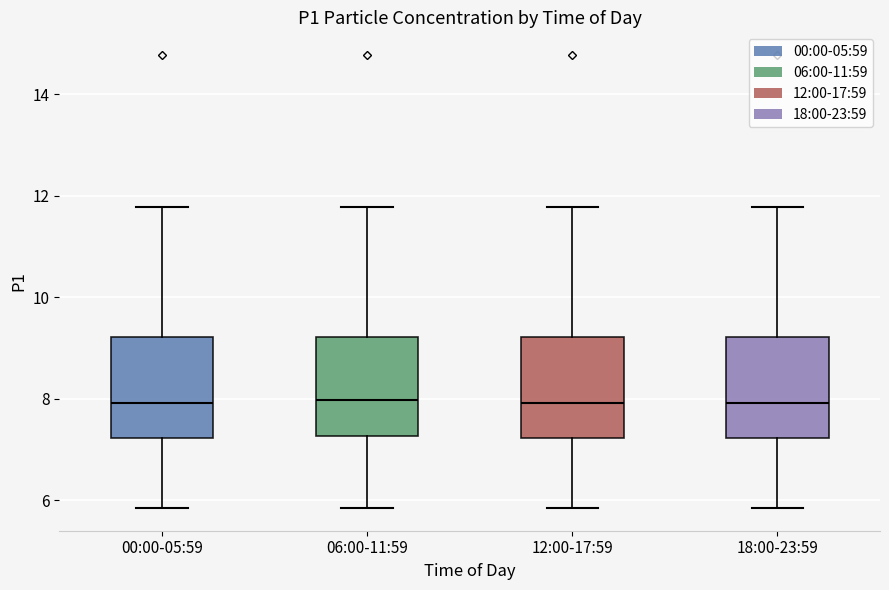

Reading left to right, read every box against the y-axis: the position of its median line, the range the box covers, and the ends of its whiskers. The values are not printed on the chart, so give them approximately, as read against the axis.

00:00-05:59: median 8.0, box 7.2 to 9.2, whiskers 5.8 to 11.8
06:00-11:59: median 8.0, box 7.2 to 9.2, whiskers 5.8 to 11.8
12:00-17:59: median 8.0, box 7.2 to 9.2, whiskers 5.8 to 11.8
18:00-23:59: median 8.0, box 7.2 to 9.2, whiskers 5.8 to 11.8